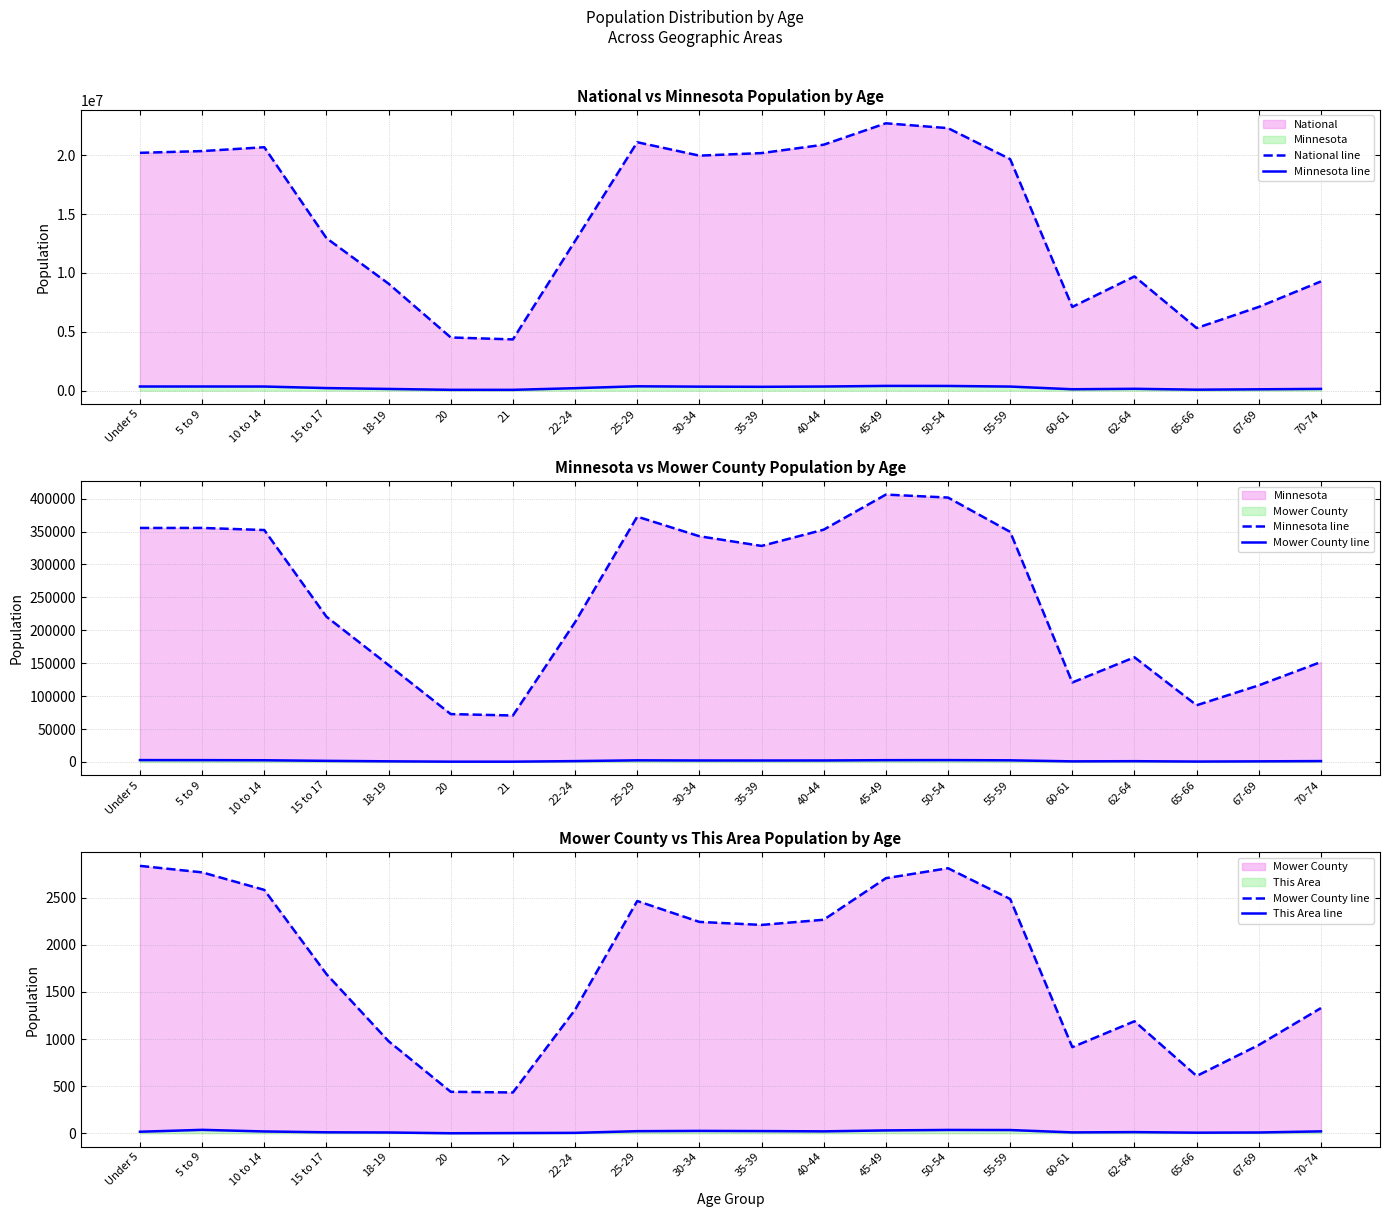

What are all the series names shown in the legend?

National line, Minnesota line, Mower County line, This Area line